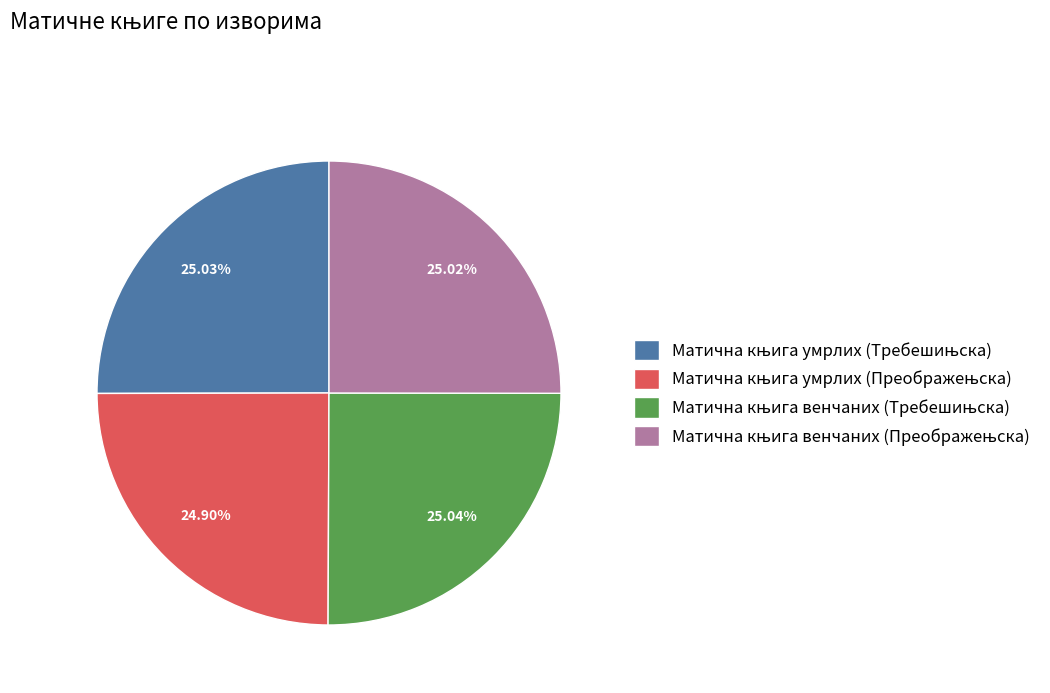

Does any single category account for the majority?

No